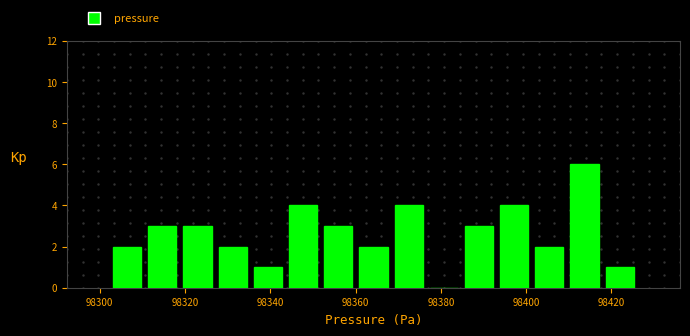

Reading left to right, list every bar in this chart as the range it spans on the x-axis followed by its height. Neither the bar edges nor the heights are printed on the chart, so give them approximately, as read against the axes.

98302 to 98310: 2
98310 to 98318: 3
98318 to 98328: 3
98328 to 98336: 2
98336 to 98344: 1
98344 to 98352: 4
98352 to 98360: 3
98360 to 98368: 2
98368 to 98376: 4
98376 to 98384: 0
98384 to 98394: 3
98394 to 98402: 4
98402 to 98410: 2
98410 to 98418: 6
98418 to 98426: 1